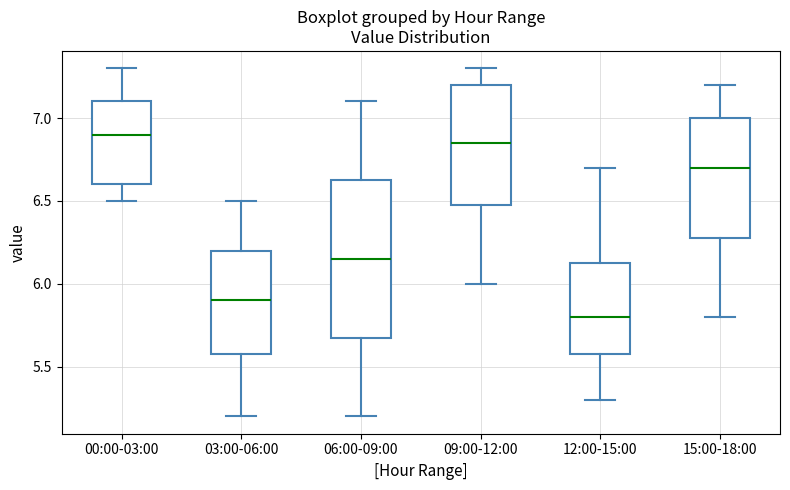

Which box is the tallest, from its lower edge to its upper edge?

06:00-09:00